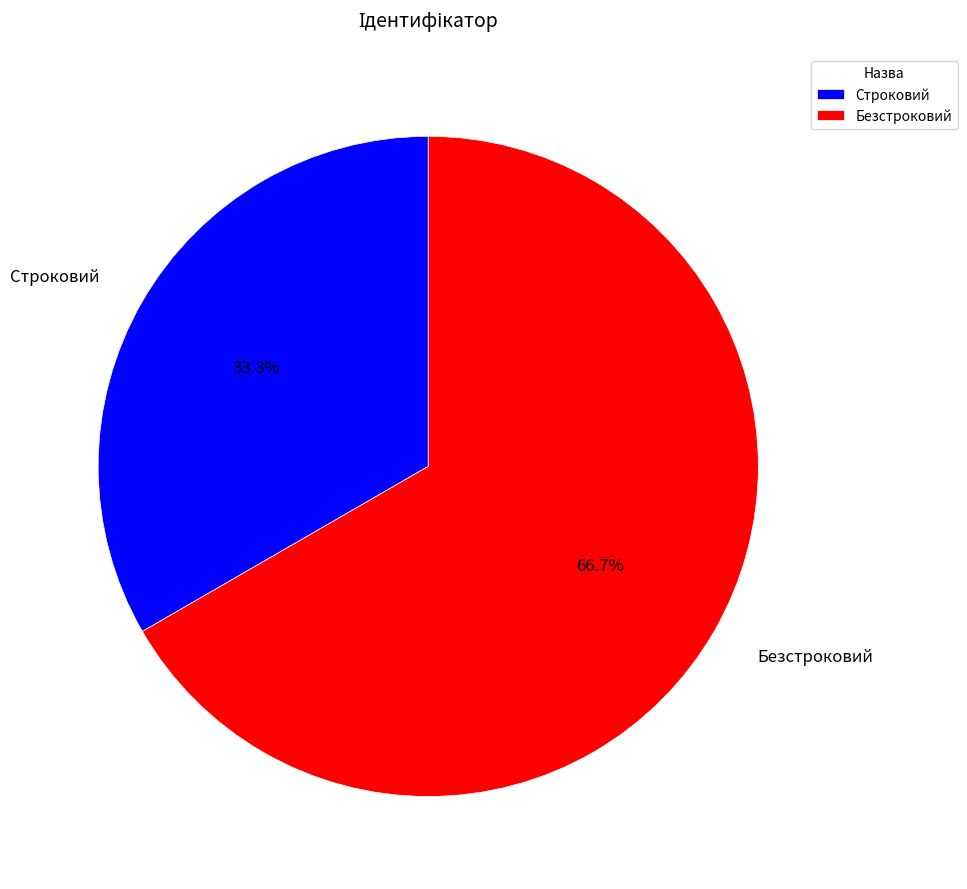

Rank the categories by value from lowest to highest.

Строковий, Безстроковий